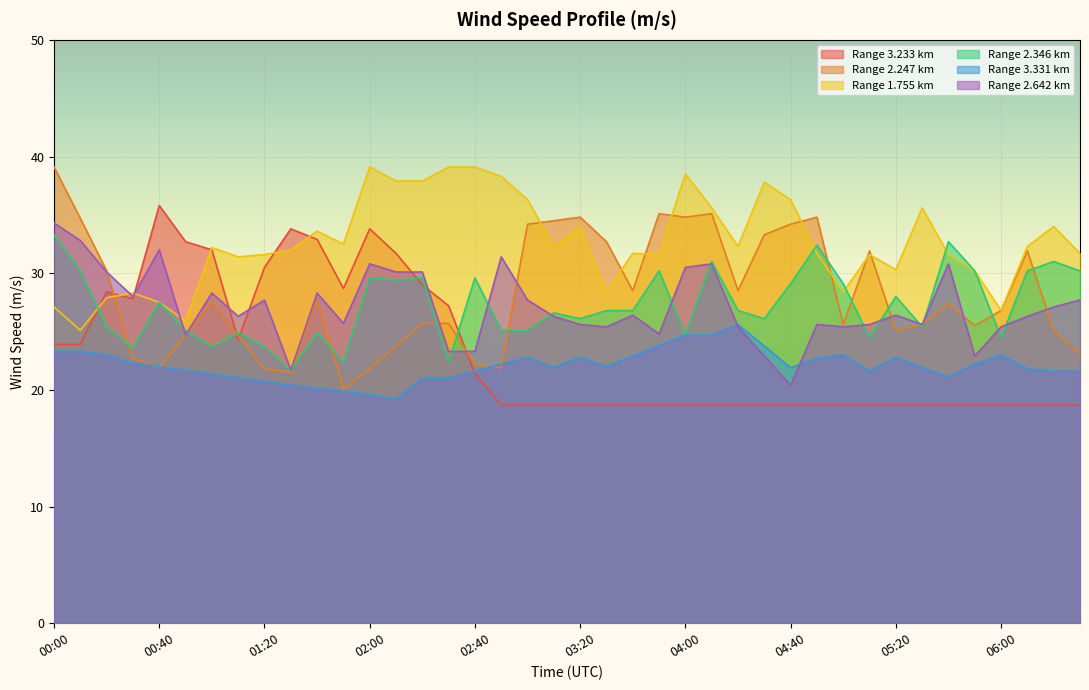

The value of 1.755 at 02:20 is 12.2. True or false?

False